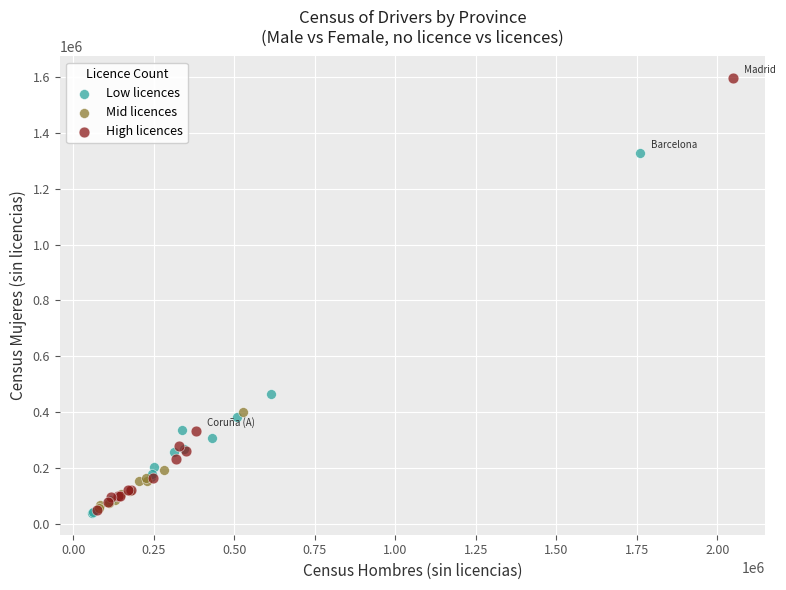

Which series has the widest spread of Y values?

High licences